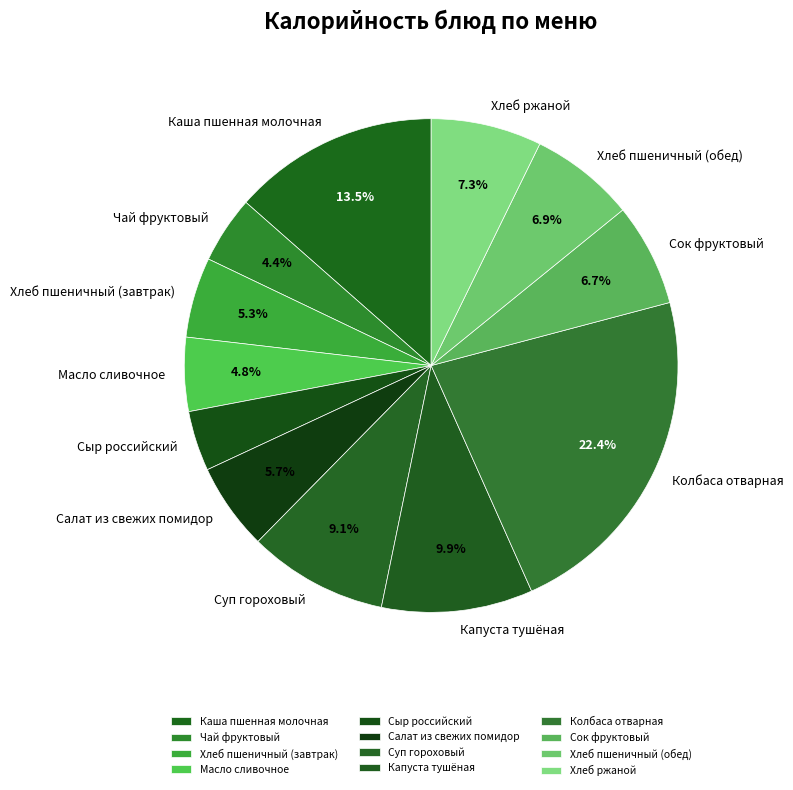

Which slice is the largest?

Колбаса отварная